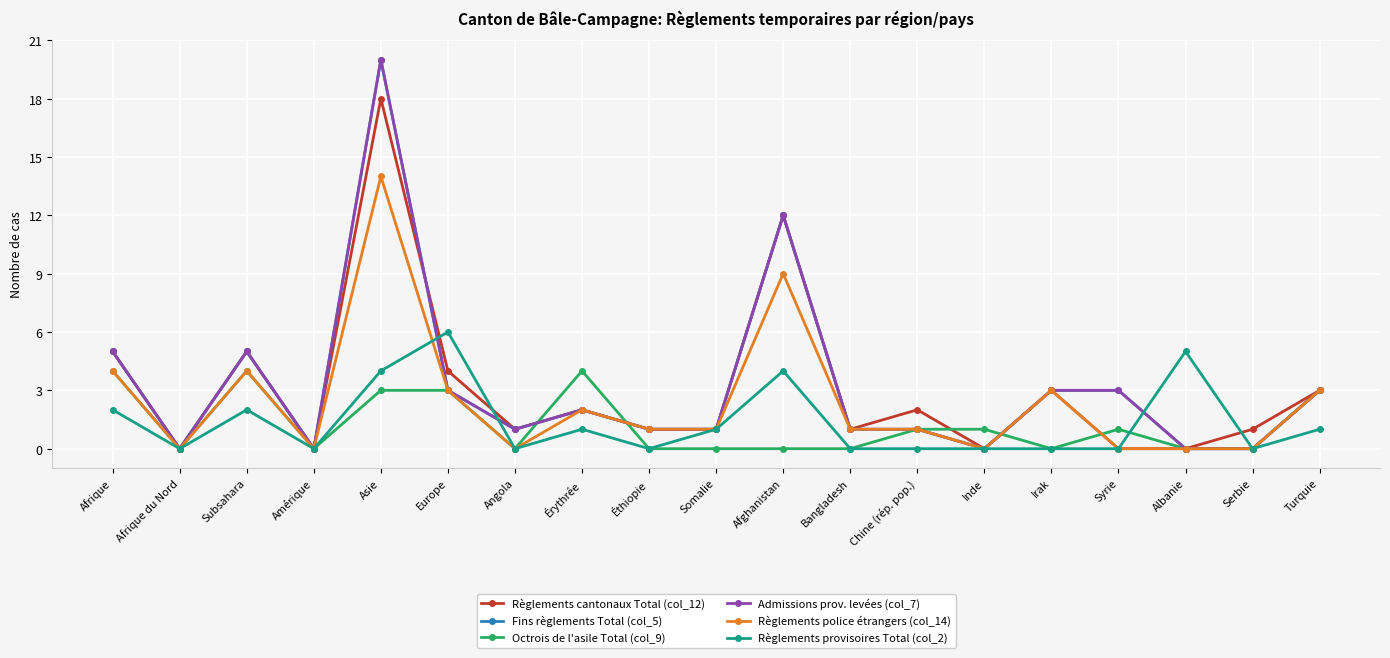

At which label does Règlements provisoires Total (col_2) reach its peak?

Europe